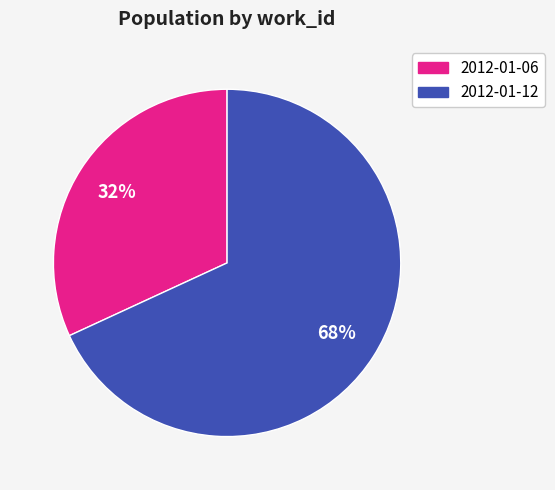

Which slice is the largest?

2012-01-12